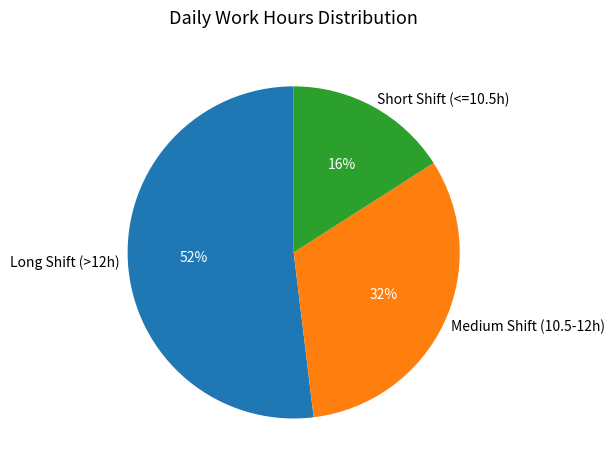

To the nearest percent, what is the difference between the largest and smallest slice percentages?

36%